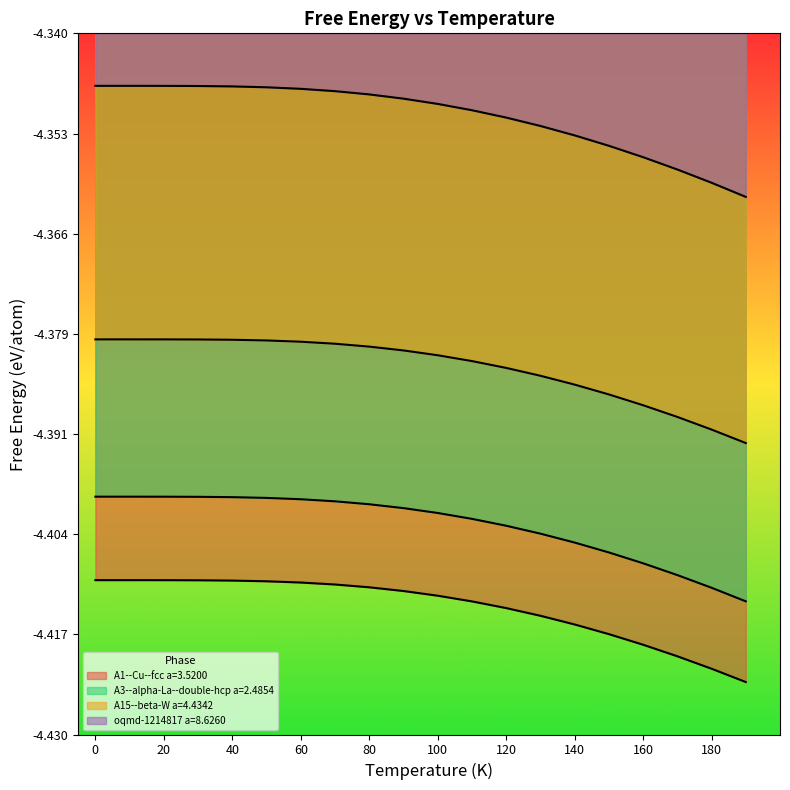

List the labels in order of A1--Cu--fcc a=3.5200 value, smallest first.

190, 180, 170, 160, 150, 140, 130, 120, 110, 100, 90, 80, 70, 60, 50, 40, 30, 20, 10, 0